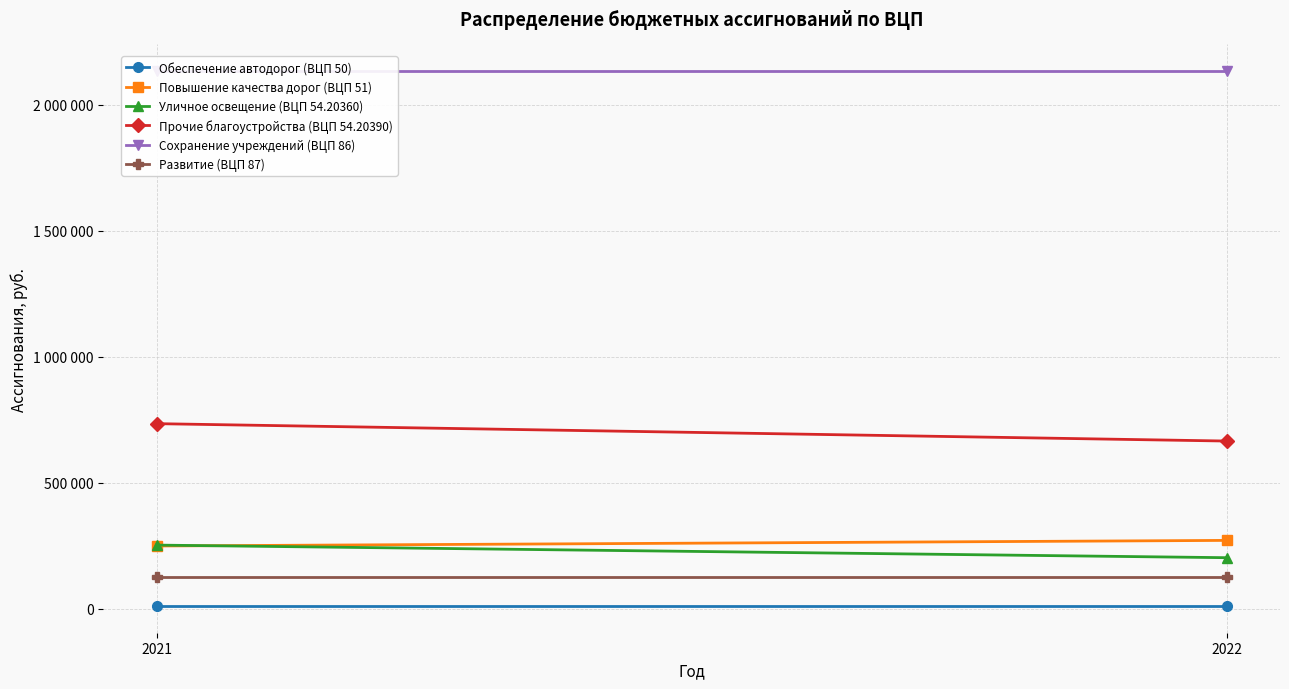

How many data points in Уличное освещение (ВЦП 54.20360) are less than 251700?

1